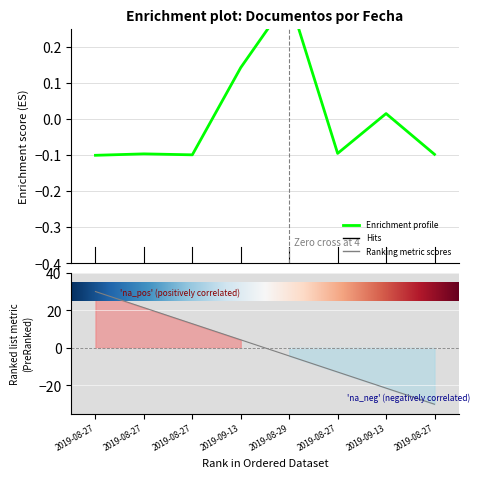

Reading right to left, list all the values displayed in this chart.

-0.1	0.0	-0.1	0.3	0.1	-0.1	-0.1	-0.1